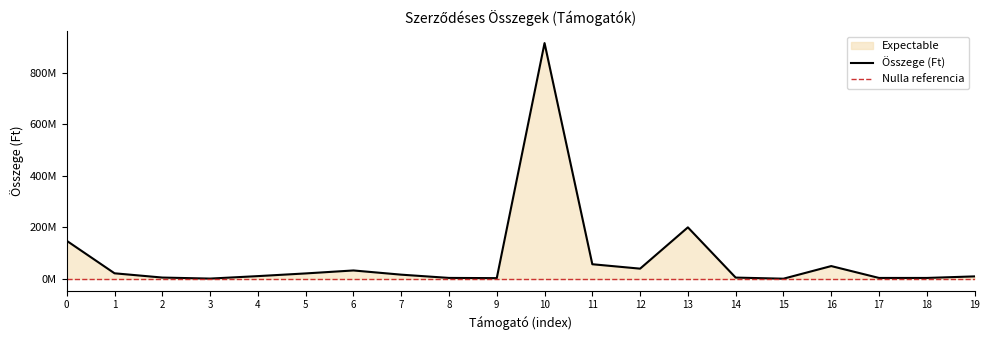

What is the sum of all values?

1552072500